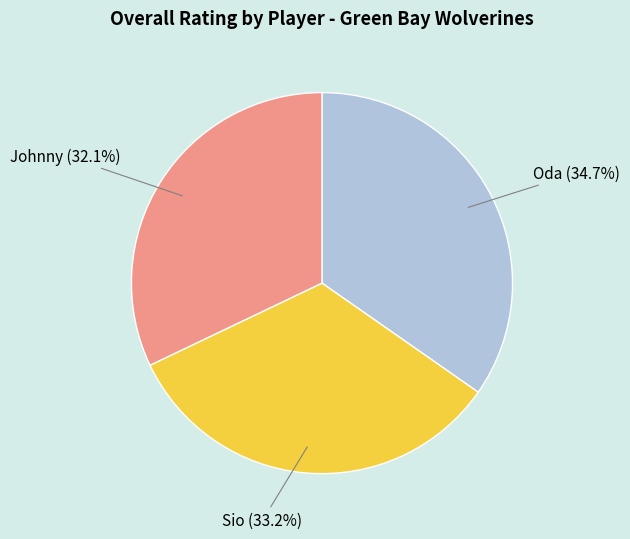

To the nearest percent, what percentage of the pie is Oda?

35%